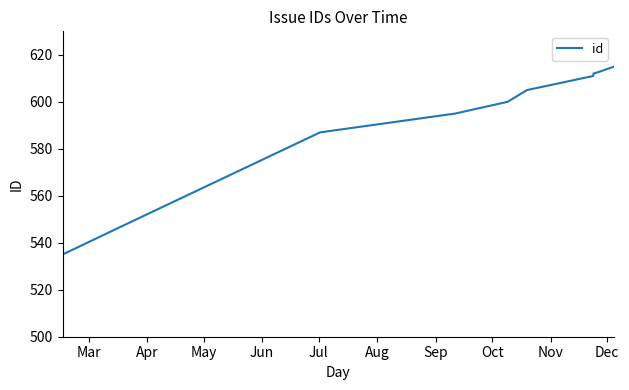

How many series are shown in this chart?

1